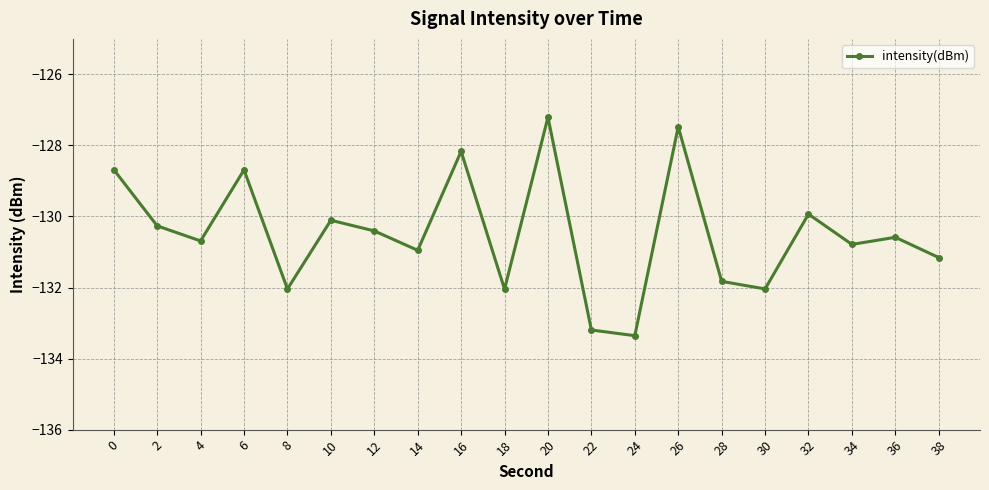

How many data points are above -130?

6